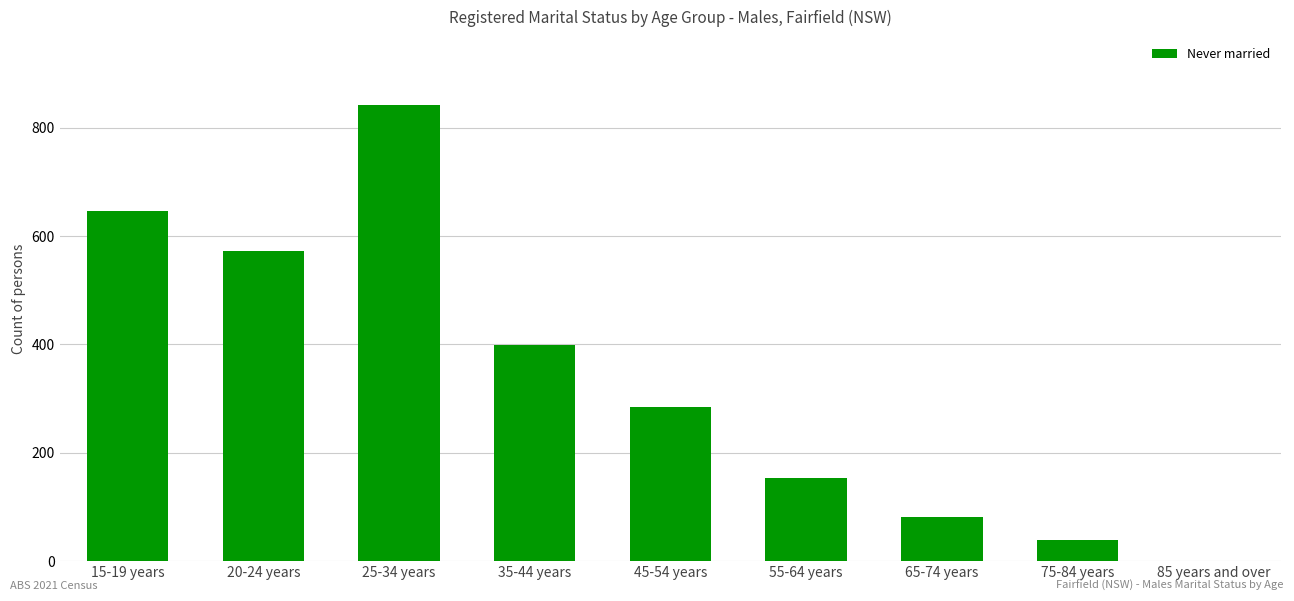

Which label corresponds to the largest value in the chart?

25-34 years